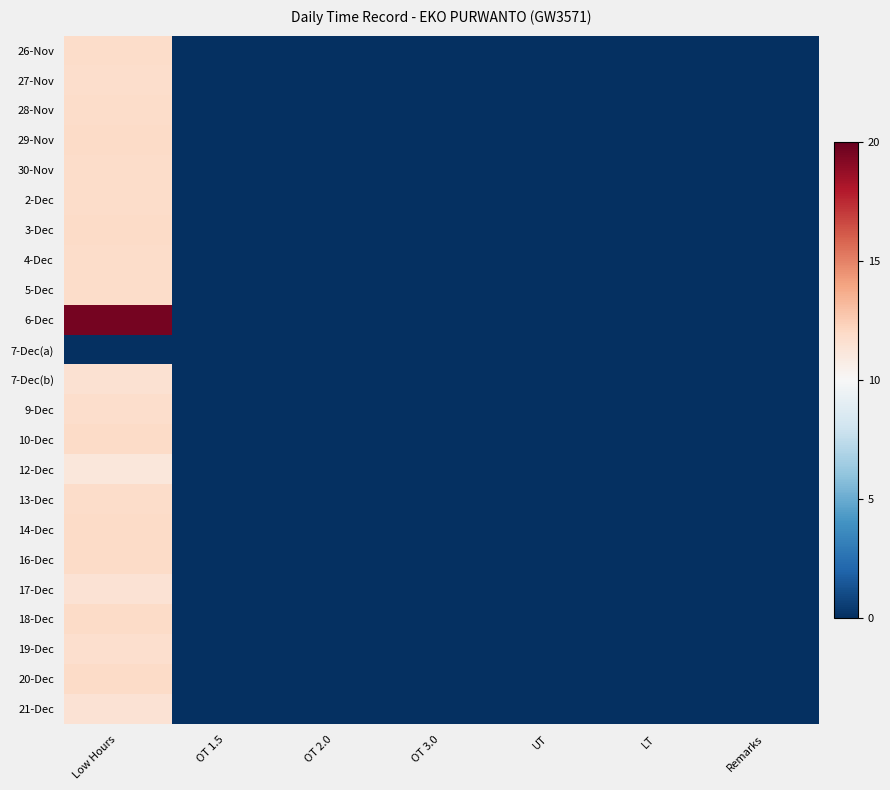

Which series changed the most between Low Hours and OT 1.5?

6-Dec